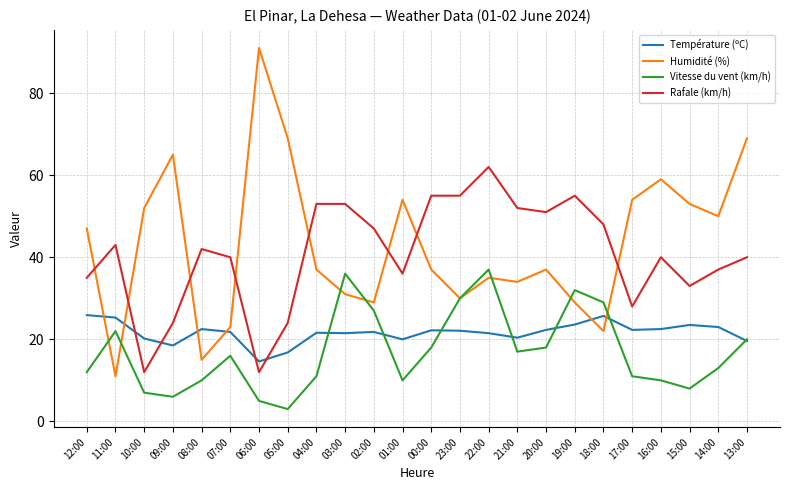

The Humidité (%) series shows 91.0 at 06:00. True or false?

True